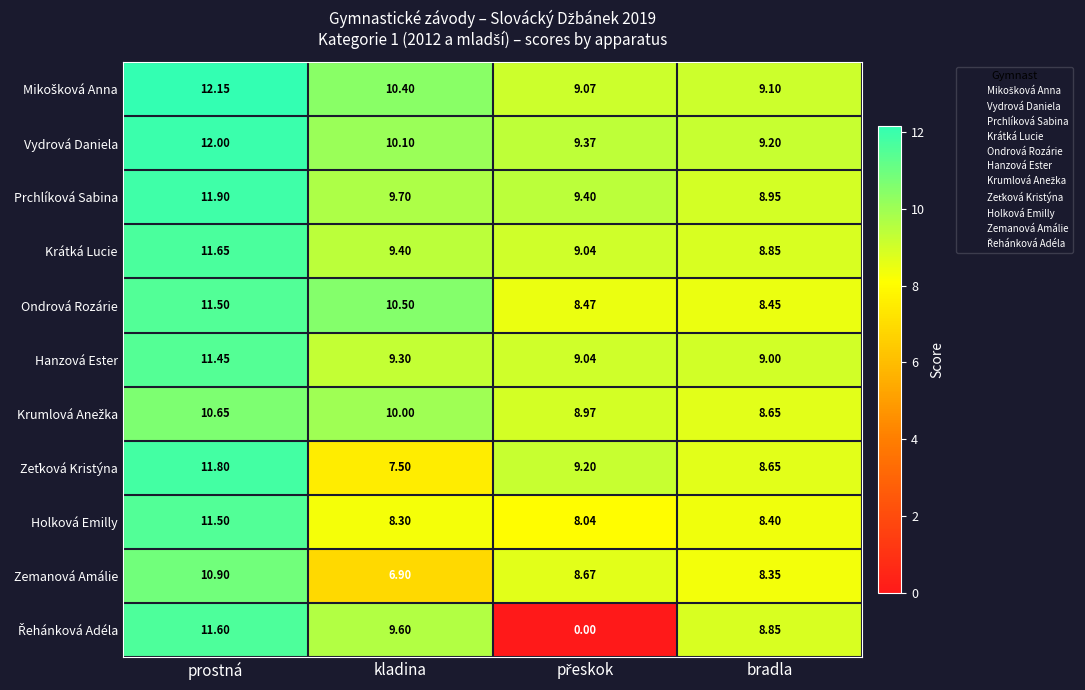

Which category has the lowest value in the Prchlíková Sabina series?

bradla